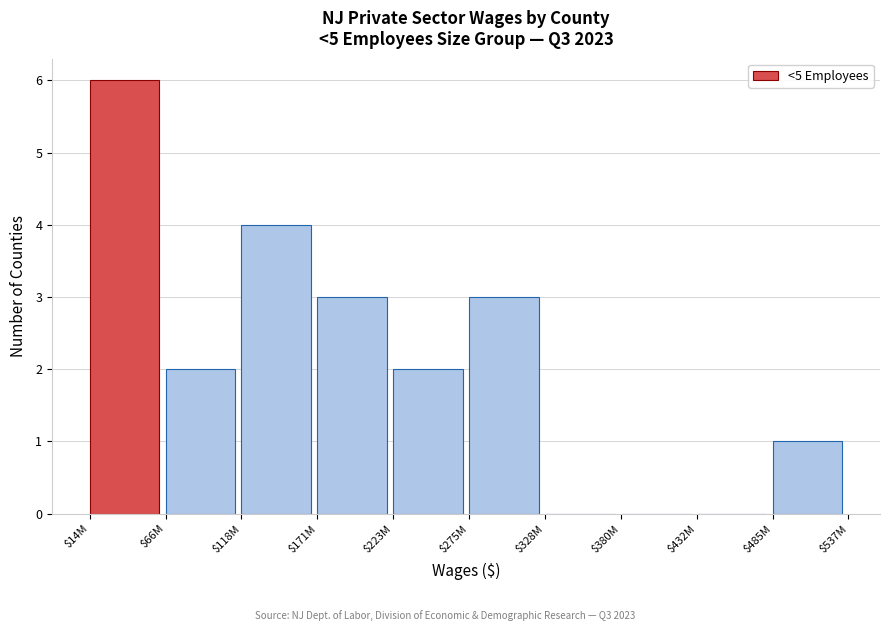

The chart shows a value of 0 at $328M. True or false?

True